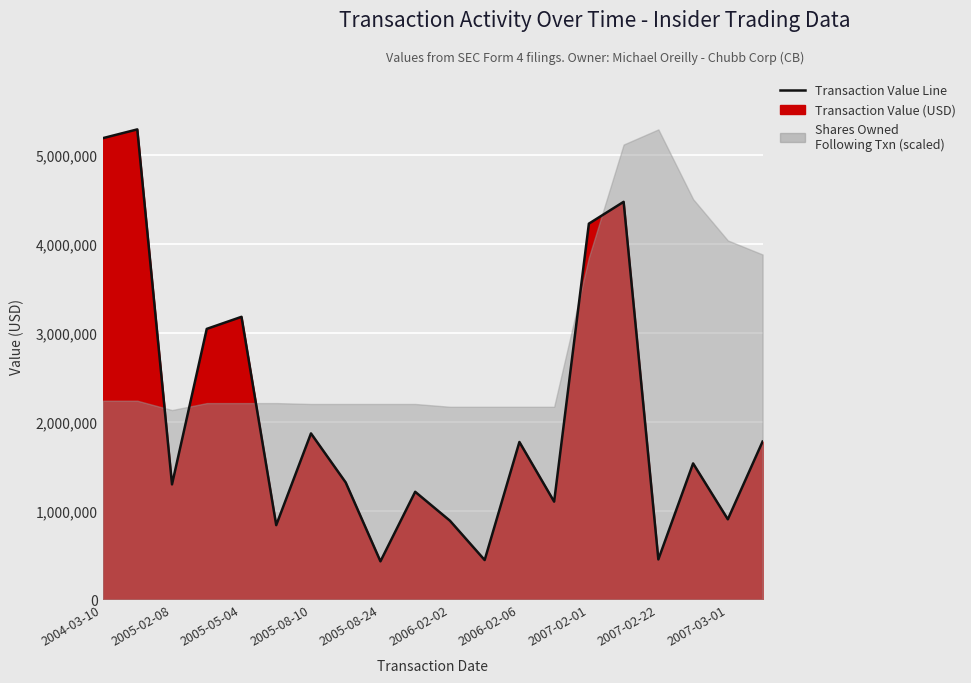

At which label does the data first exceed 1530123?

2004-03-10